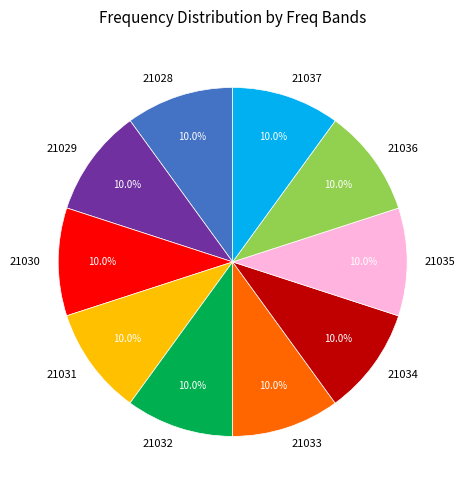

What percentage is the 21028 slice, to the nearest percent?

10%